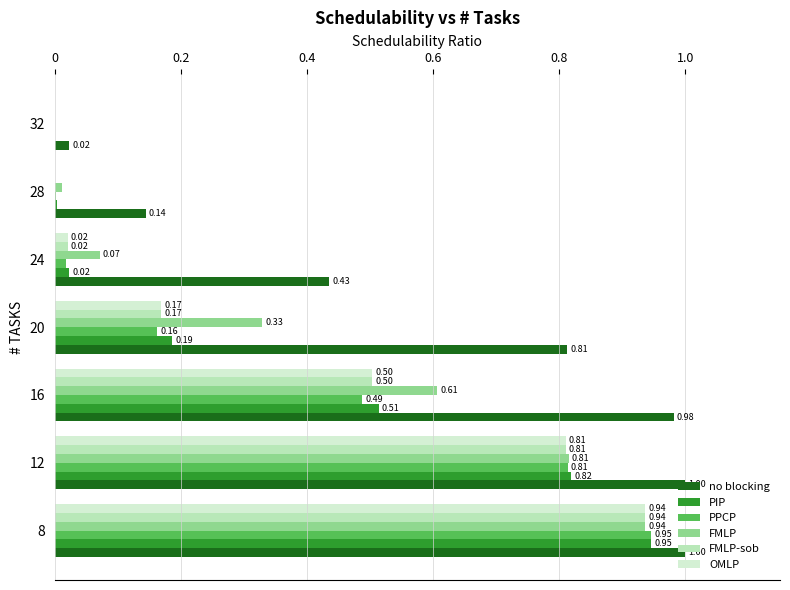

What is the sum of the no blocking values at 28 and 16?

1.1